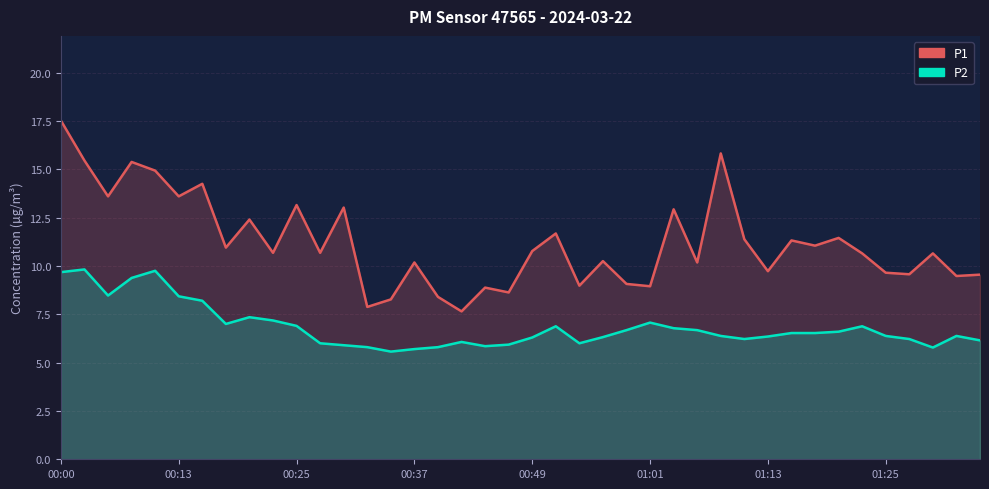

What is the minimum value for P2?

5.6